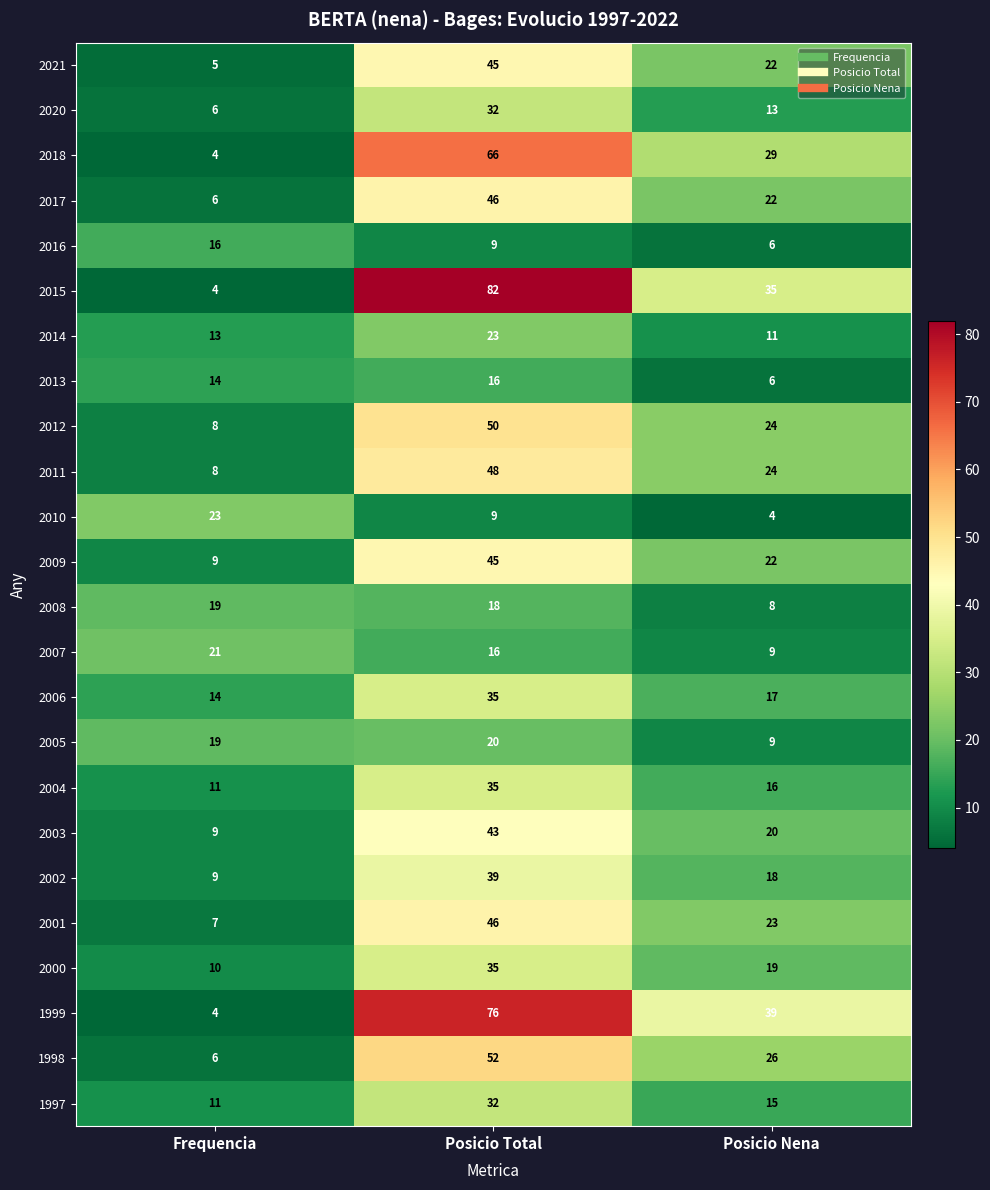

What is the sum of all 2014 values?

47